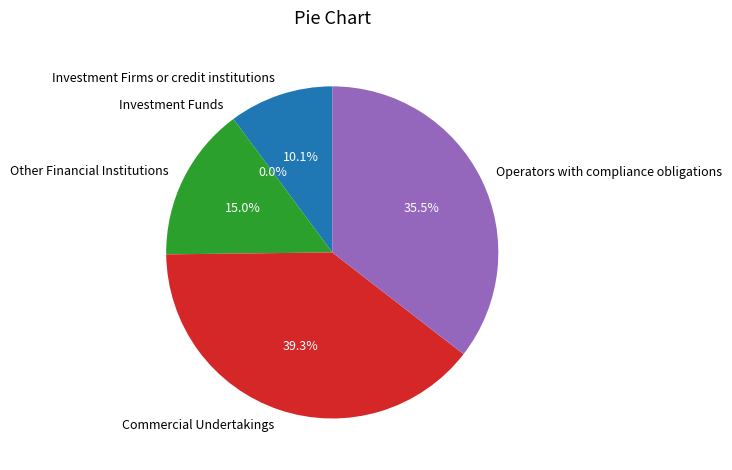

Is there a majority slice in this chart?

No